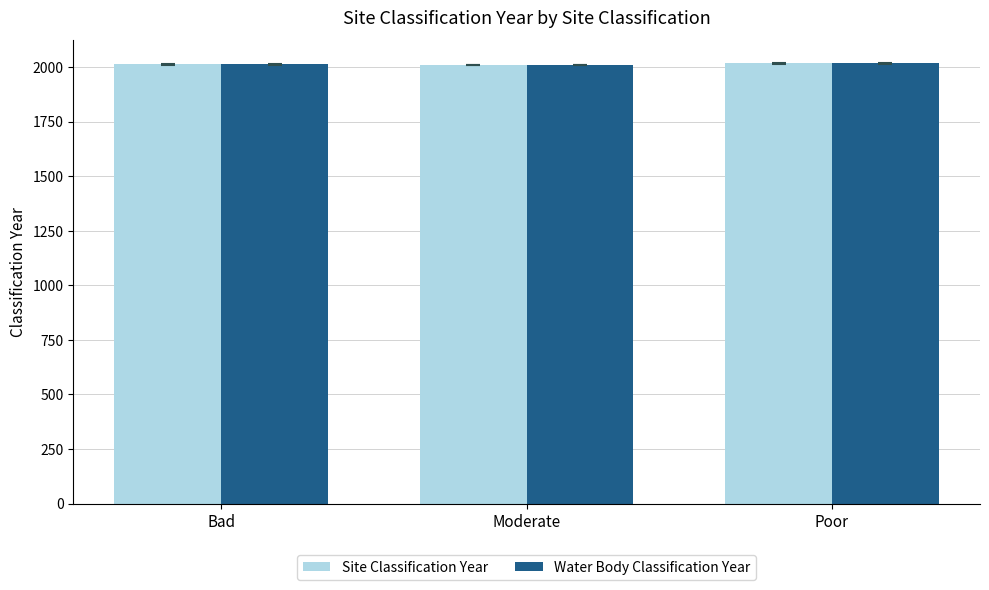

What is the minimum value shown in the chart?

2009.5